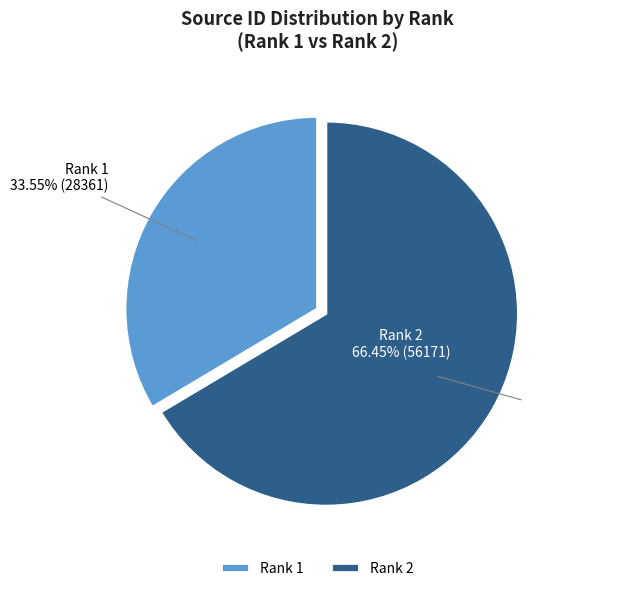

Between 1 and 2, which is larger?

2